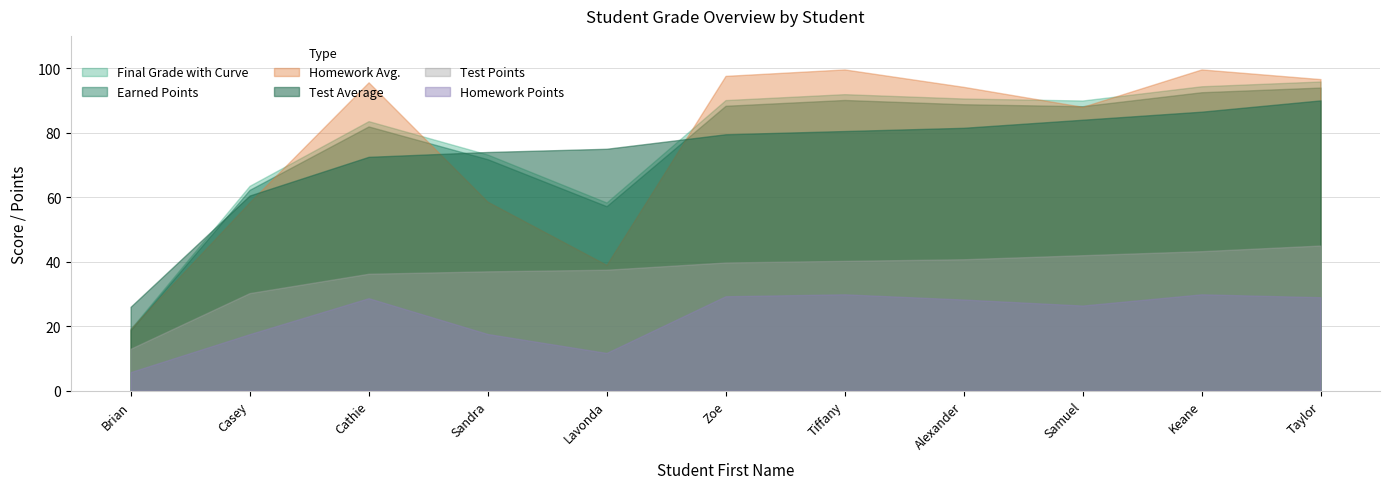

What is the difference between the maximum and minimum values in the Test Average series?

64.0